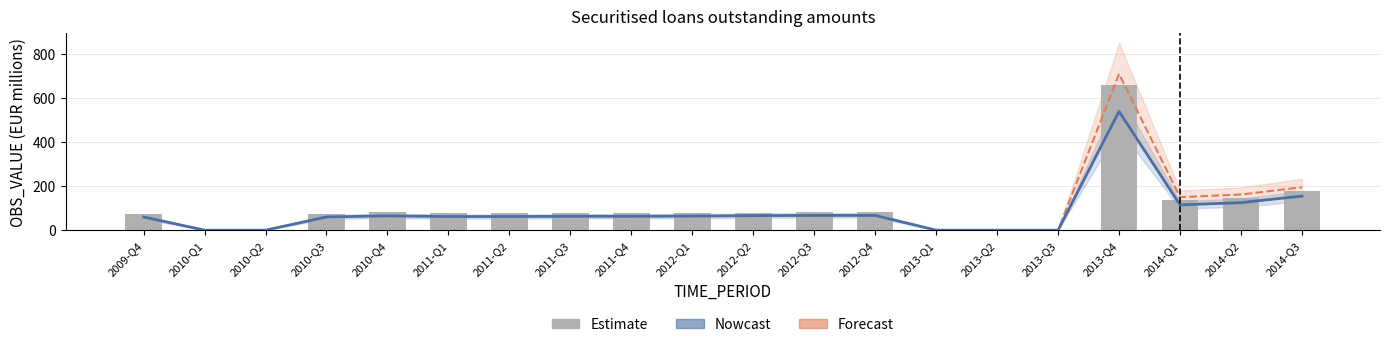

List the labels in order of Estimate value, largest first.

2013-Q4, 2014-Q3, 2014-Q2, 2014-Q1, 2010-Q4, 2012-Q3, 2012-Q4, 2012-Q2, 2012-Q1, 2011-Q3, 2011-Q4, 2011-Q1, 2011-Q2, 2009-Q4, 2010-Q3, 2010-Q1, 2010-Q2, 2013-Q1, 2013-Q2, 2013-Q3